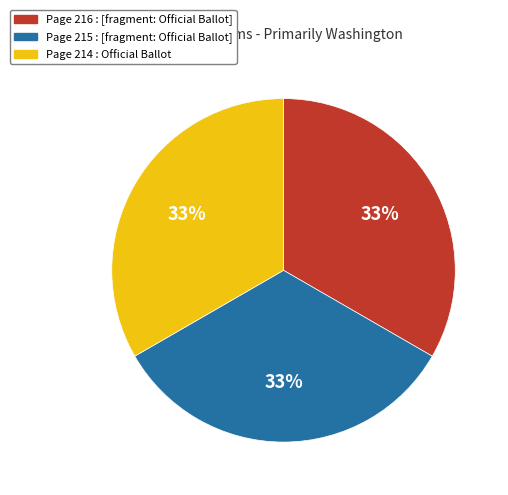

The Page 215 : [fragment: Official Ballot] slice represents 33% of the pie. True or false?

True